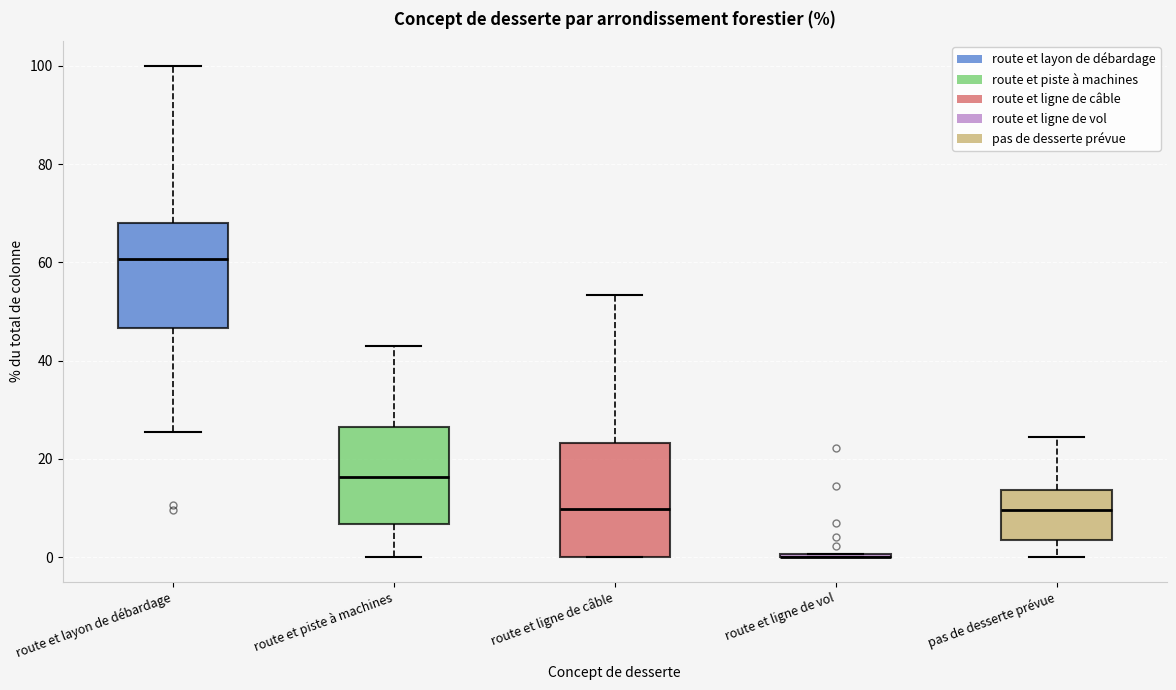

Reading left to right, transcribe this box plot: for each box, give where its median line is, the range the box spans, and where its two whiskers end, as read against the y-axis. The values are not printed on the chart, so give them approximately, as read against the axis.

route et layon de débardage: median 60, box 46 to 68, whiskers 26 to 100
route et piste à machines: median 16, box 6 to 26, whiskers 0 to 44
route et ligne de câble: median 10, box 0 to 24, whiskers 0 to 54
route et ligne de vol: box collapsed to a line at 0, whiskers 0 to 0
pas de desserte prévue: median 10, box 4 to 14, whiskers 0 to 24